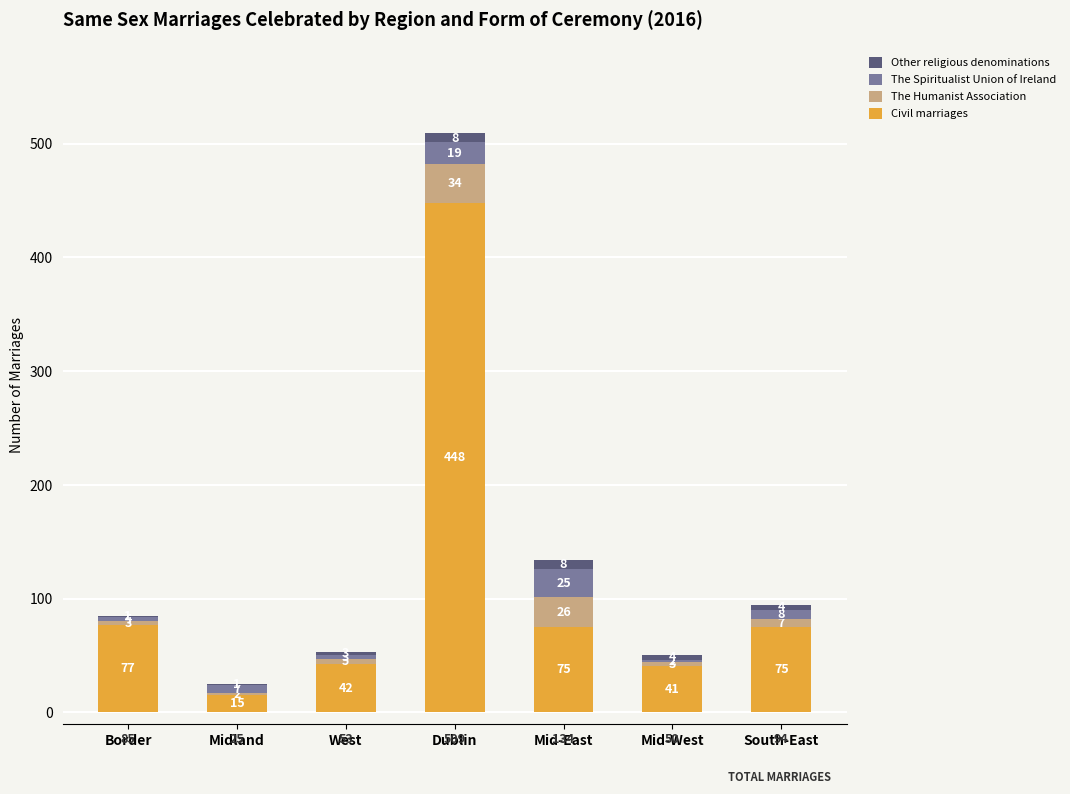

Where does the Civil marriages series first go above 75?

Border